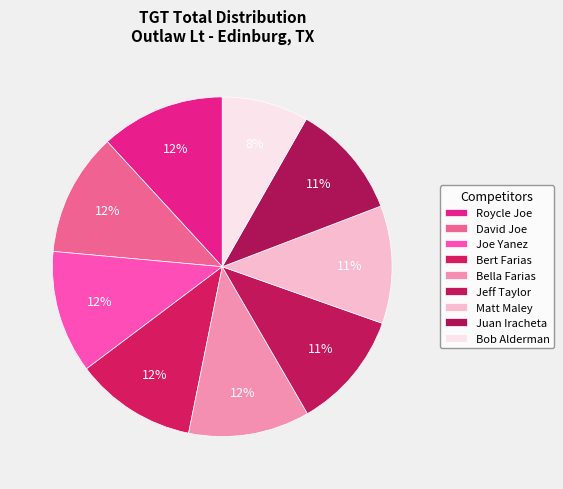

Is there a majority slice in this chart?

No